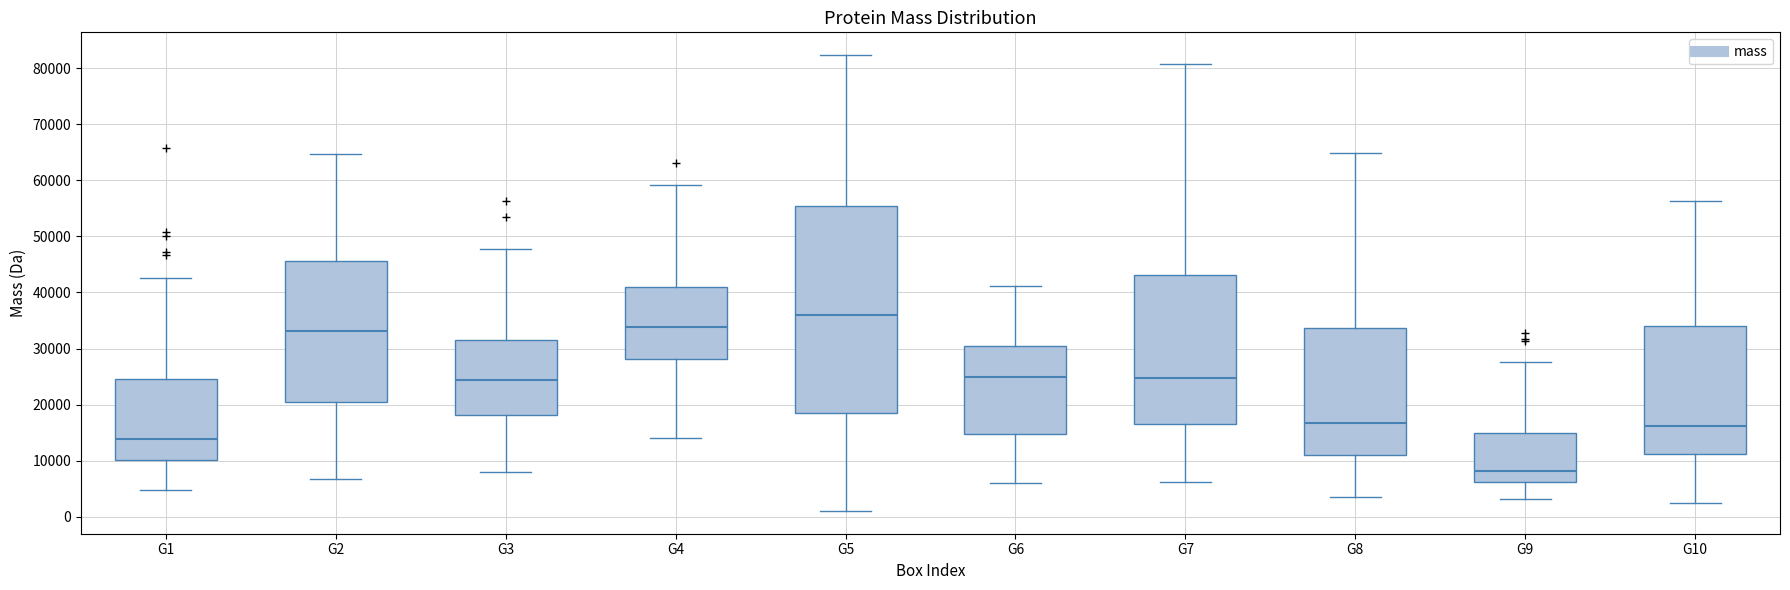

Reading left to right, transcribe this box plot: for each box, give where its median line is, the range the box spans, and where its two whiskers end, as read against the y-axis. The values are not printed on the chart, so give them approximately, as read against the axis.

G1: median 14000, box 10000 to 25000, whiskers 5000 to 43000
G2: median 33000, box 20000 to 46000, whiskers 7000 to 65000
G3: median 24000, box 18000 to 32000, whiskers 8000 to 48000
G4: median 34000, box 28000 to 41000, whiskers 14000 to 59000
G5: median 36000, box 18000 to 55000, whiskers 1000 to 82000
G6: median 25000, box 15000 to 30000, whiskers 6000 to 41000
G7: median 25000, box 16000 to 43000, whiskers 6000 to 81000
G8: median 17000, box 11000 to 34000, whiskers 3000 to 65000
G9: median 8000, box 6000 to 15000, whiskers 3000 to 28000
G10: median 16000, box 11000 to 34000, whiskers 2000 to 56000